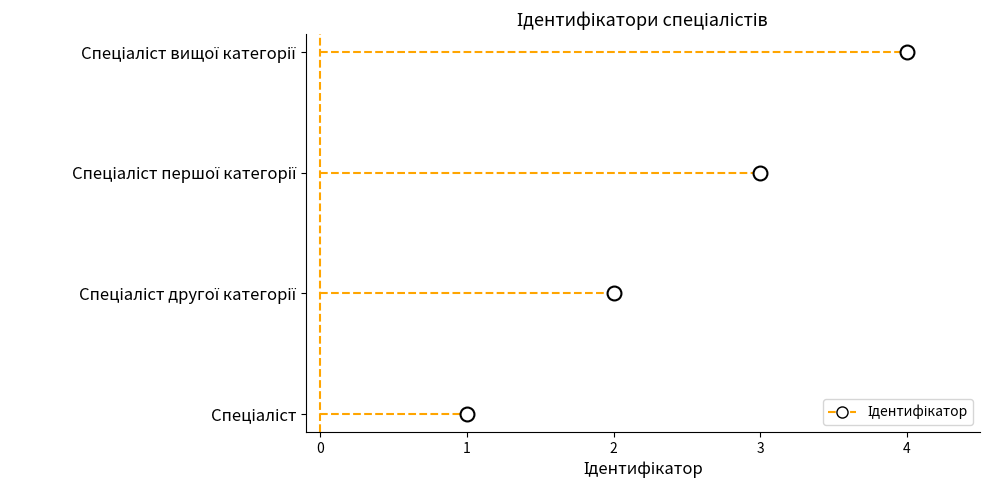

At which label does the data first exceed 3?

Спеціаліст вищої категорії